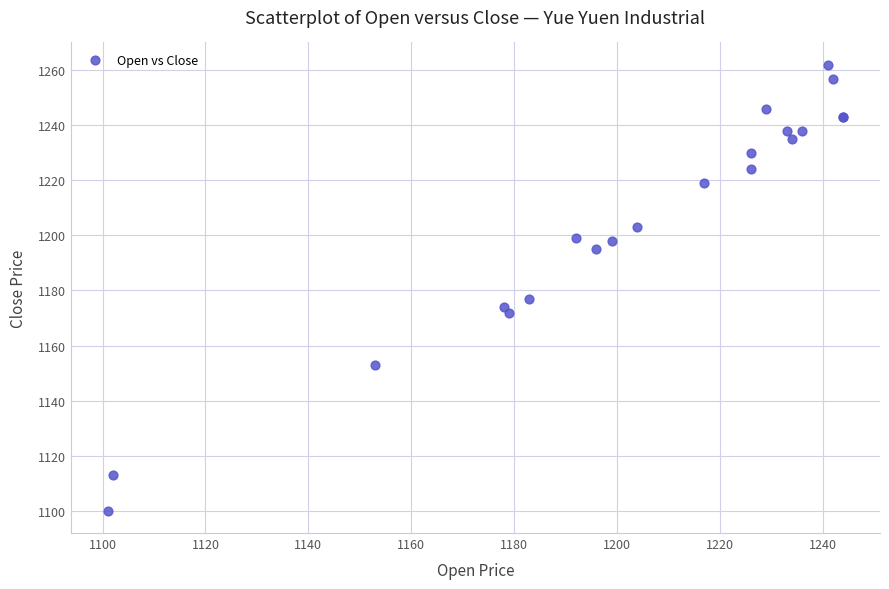

What Y value in the scatter plot is closest to 1181?

1177